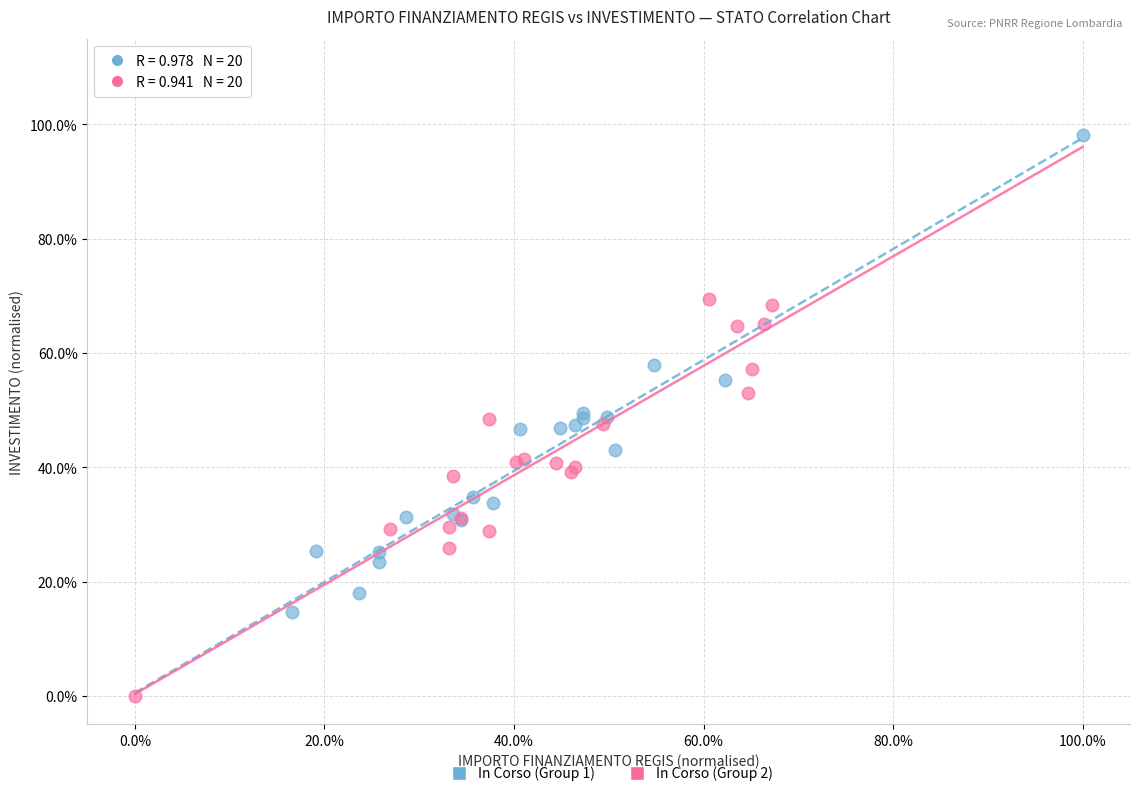

What are all the series names shown in the legend?

In Corso (Group 1), In Corso (Group 2)